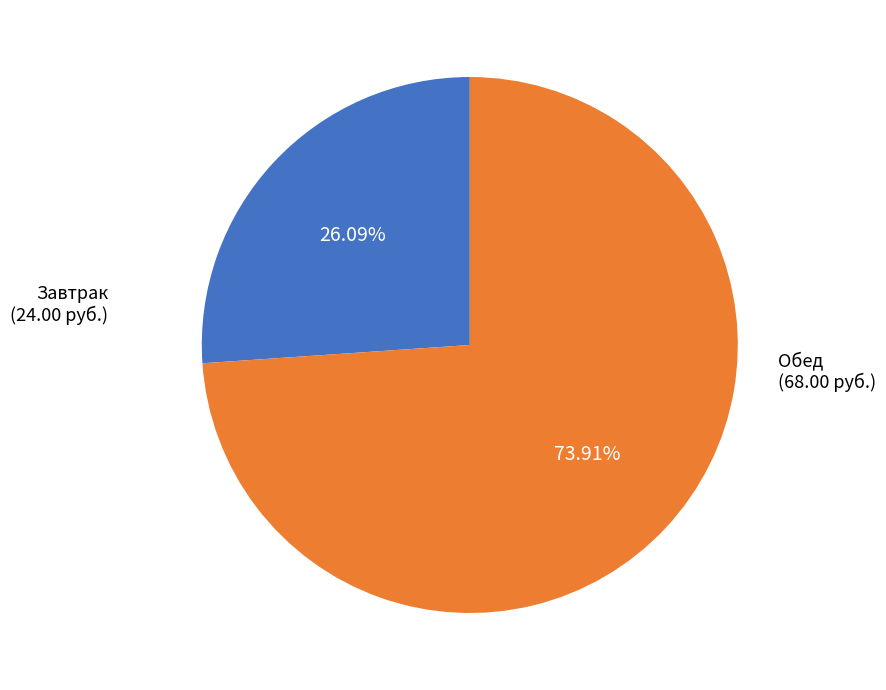

Is there a majority slice in this chart?

Yes